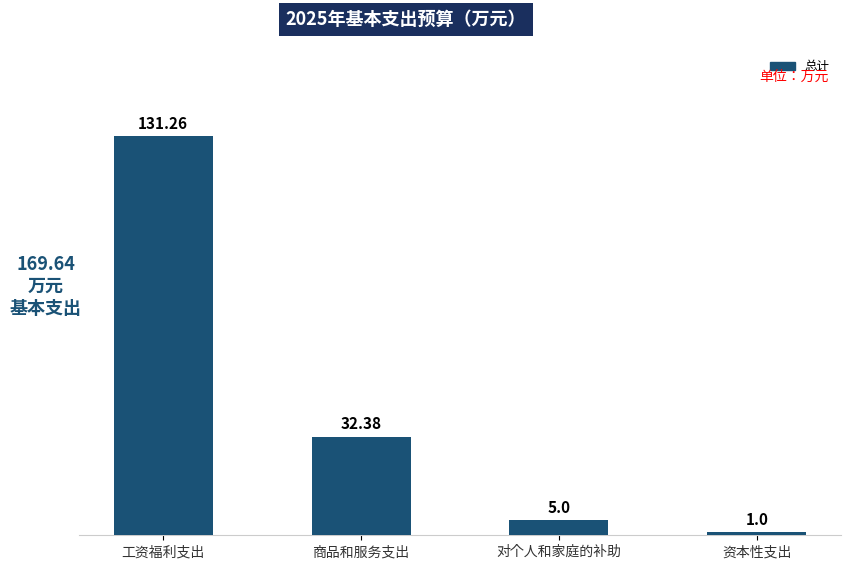

Rank the categories by value from lowest to highest.

资本性支出, 对个人和家庭的补助, 商品和服务支出, 工资福利支出